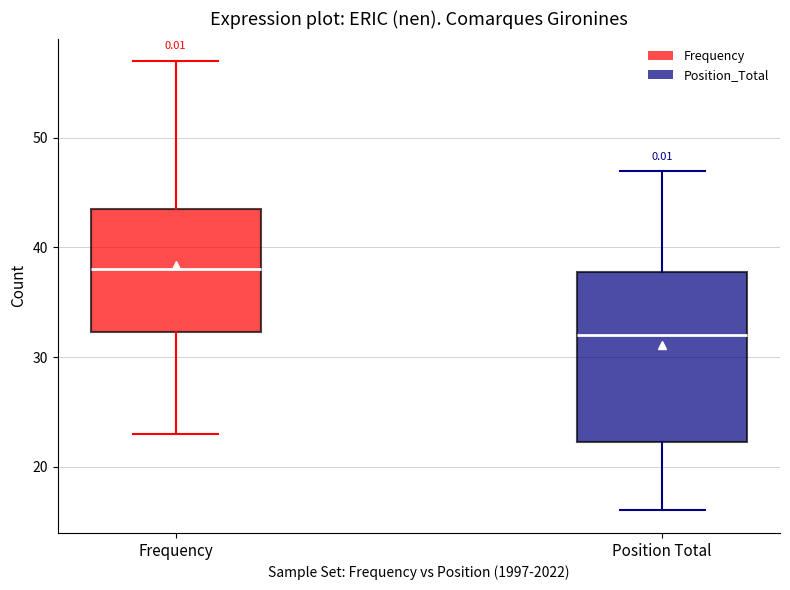

Reading left to right, read every box against the y-axis: the position of its median line, the range the box covers, and the ends of its whiskers. The values are not printed on the chart, so give them approximately, as read against the axis.

Frequency: median 38, box 32 to 44, whiskers 23 to 57
Position Total: median 32, box 22 to 38, whiskers 16 to 47